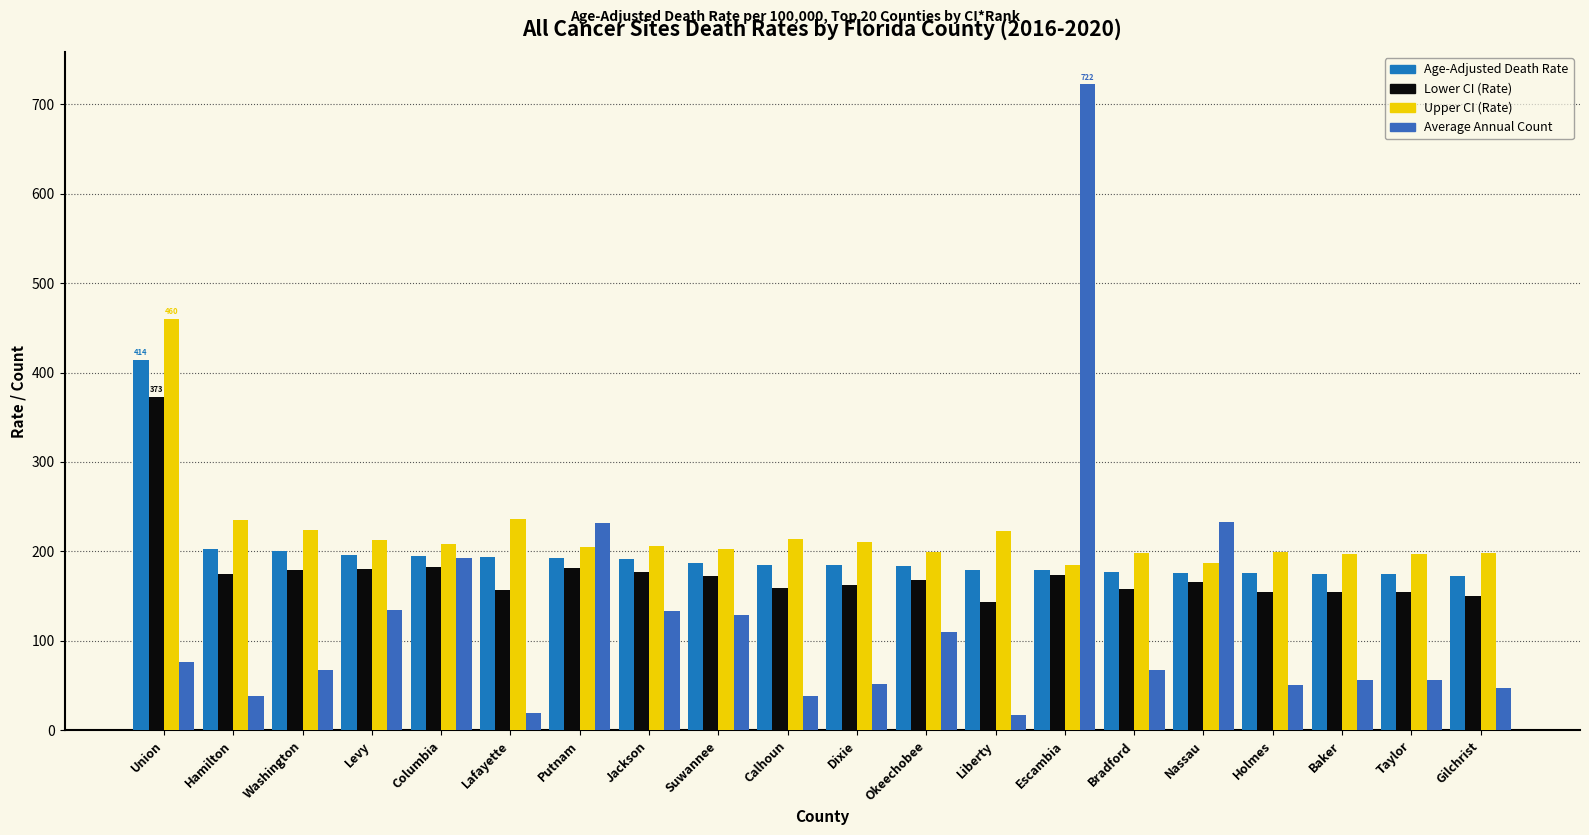

What is the sum of all Average Annual Count values?

2474.0